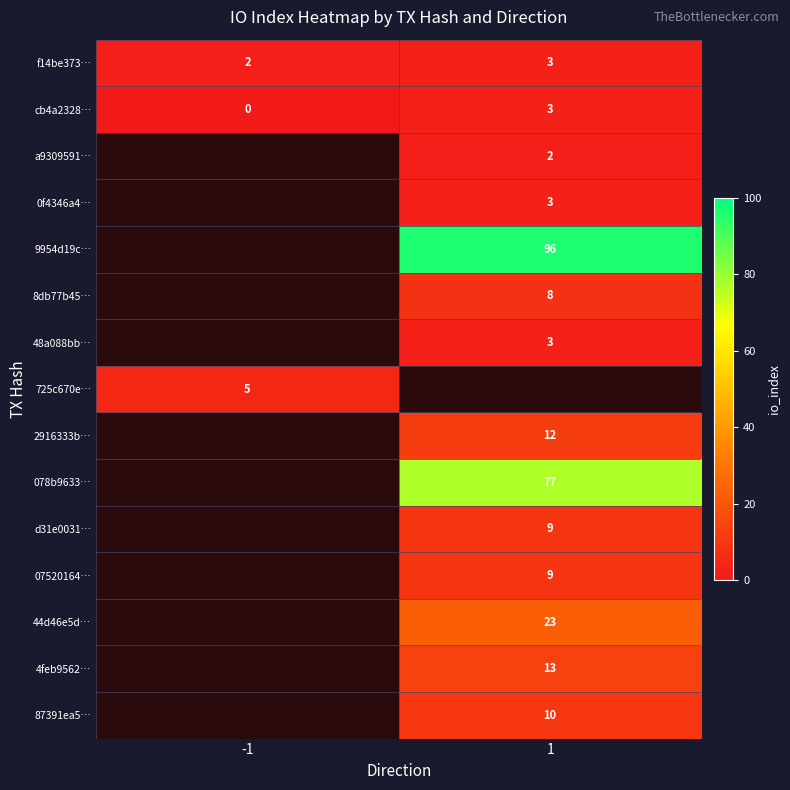

What is the difference between the highest and lowest values at -1?

5.0